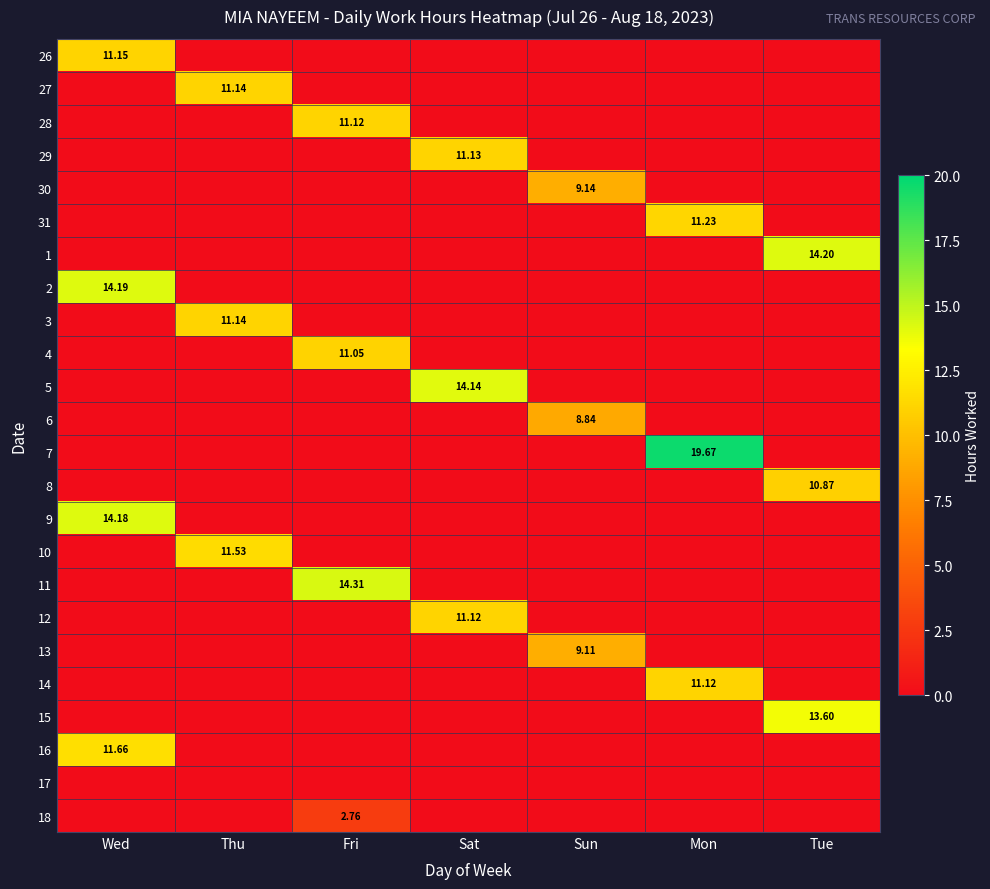

How many 30 values are between 0 and 1?

6